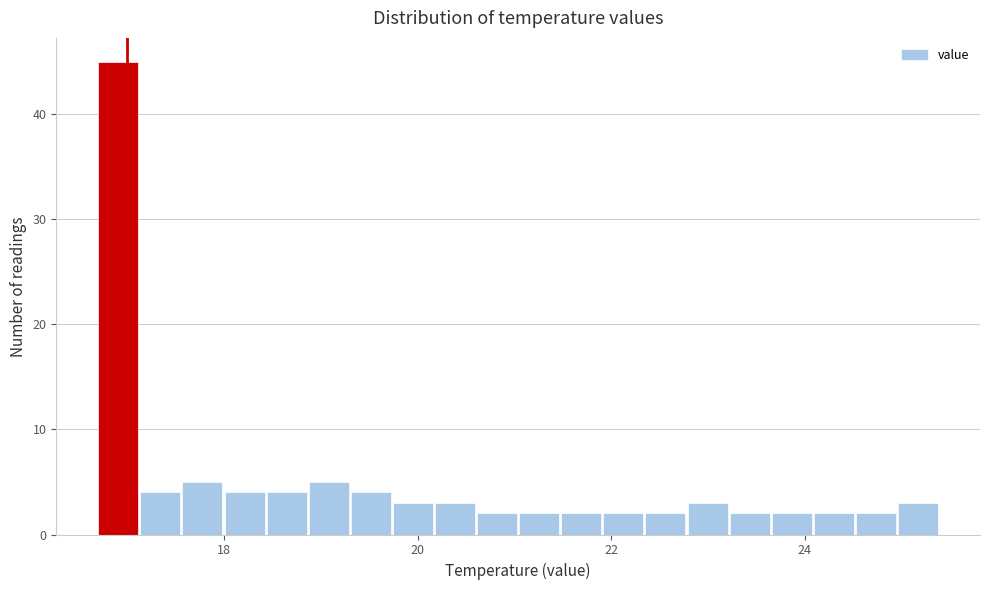

Around what value on the x-axis is the tallest bar? Give the approximate position of its centre, as read against the axis.

17.0